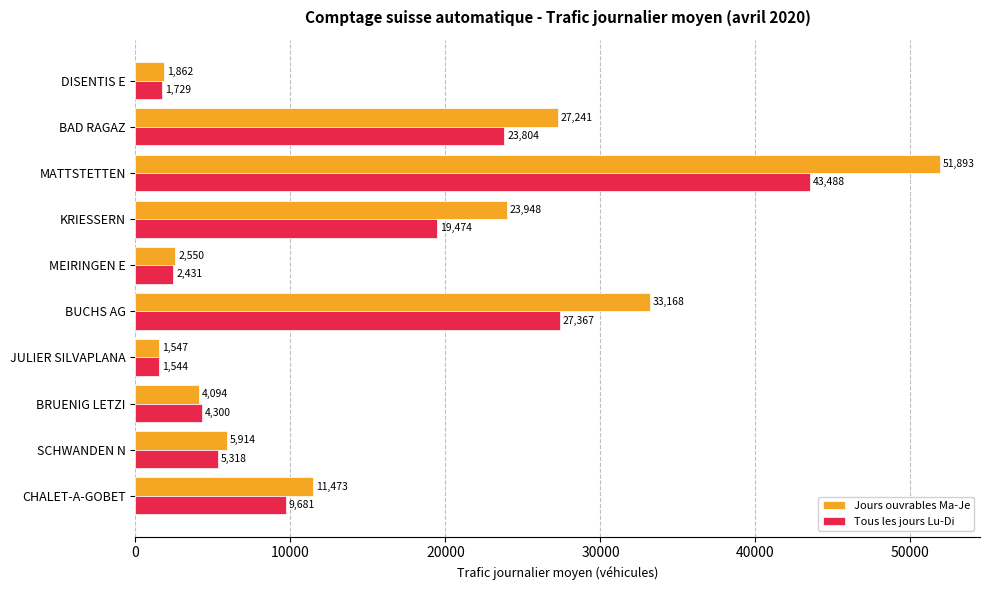

What value does the Tous les jours Lu-Di series have at MATTSTETTEN?

43487.6